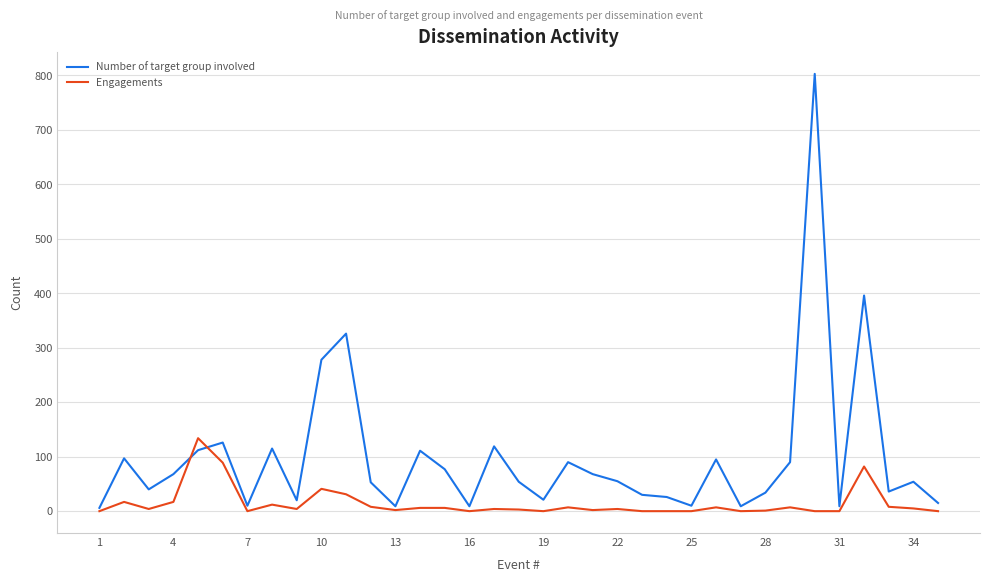

What is the difference between the maximum and minimum values in the Number of target group involved series?

797